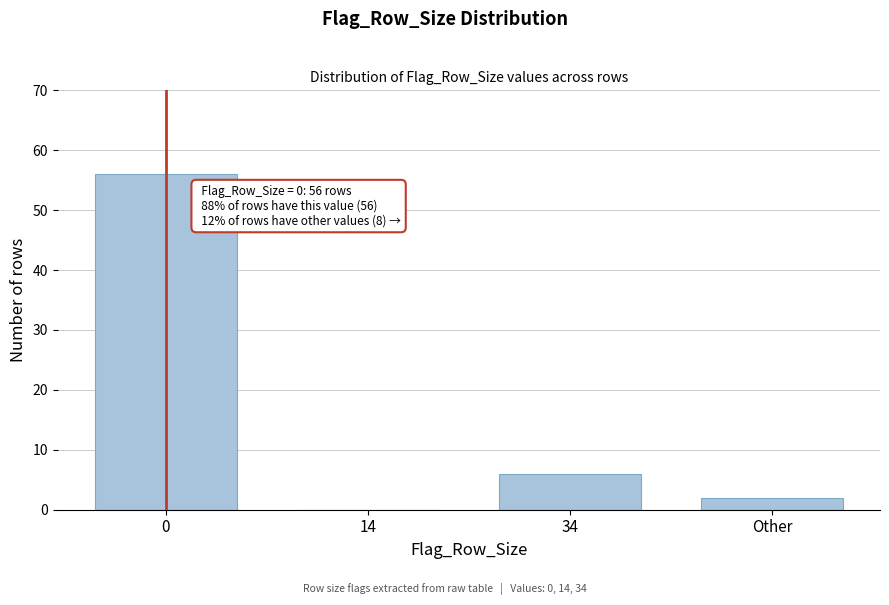

Reading left to right, list all the values displayed in this chart.

0=56	14=0	34=6	Other=2